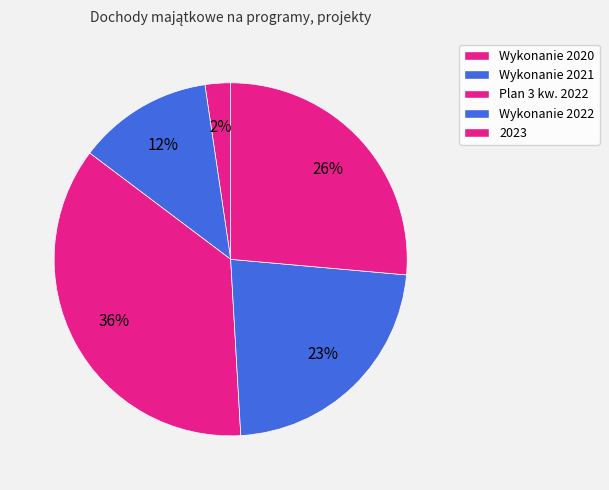

What is the largest slice in the pie chart?

Plan 3 kw. 2022